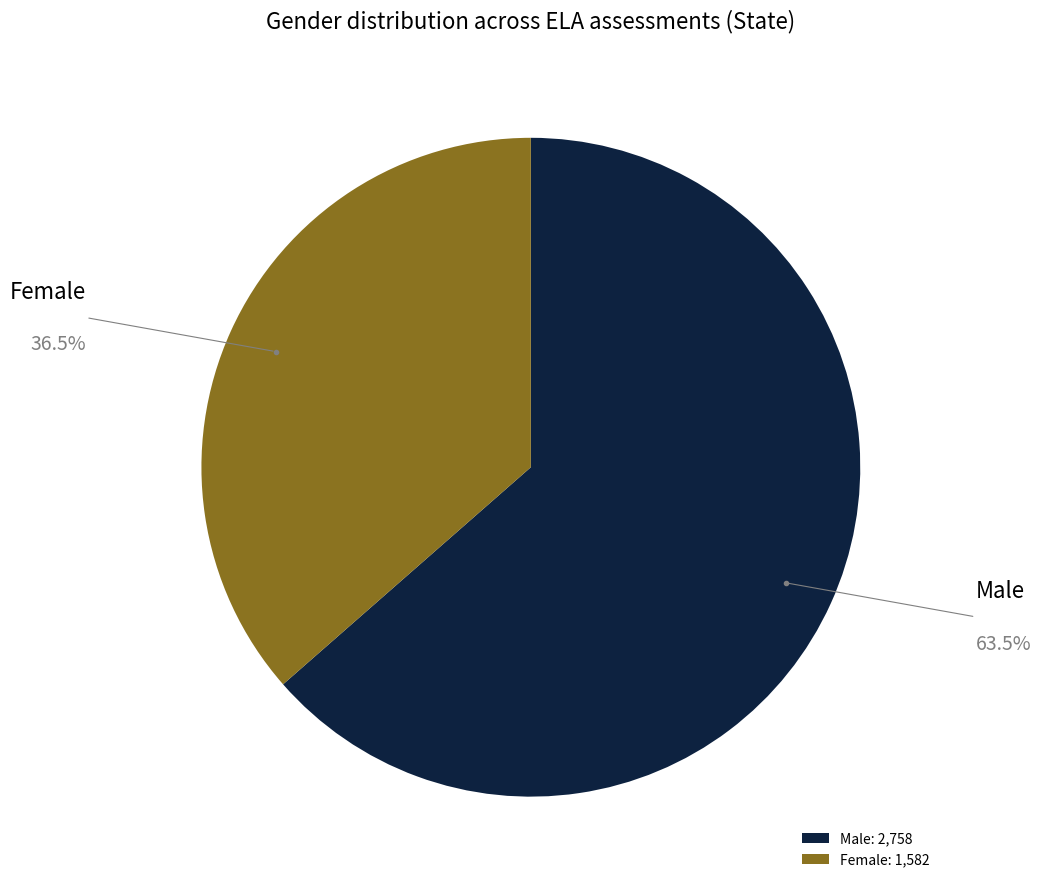

Approximately how many times larger is the value at Male compared to Female?

1.7